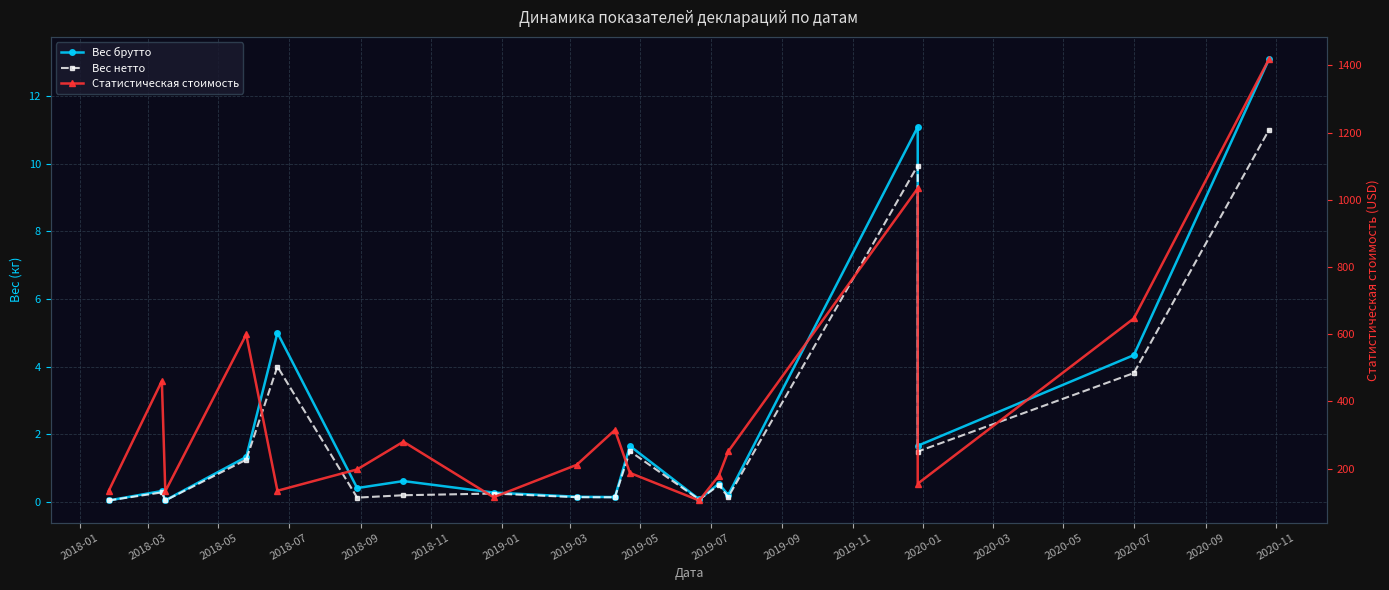

What are all the series names shown in the legend?

Вес брутто, Вес нетто, Статистическая стоимость